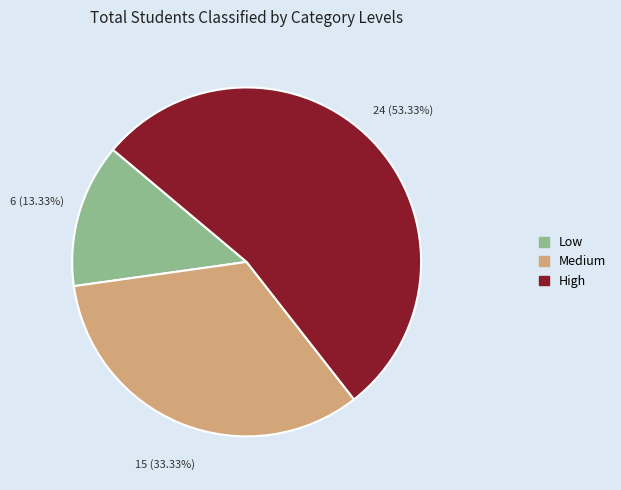

Is there any slice that represents more than half of the pie?

Yes